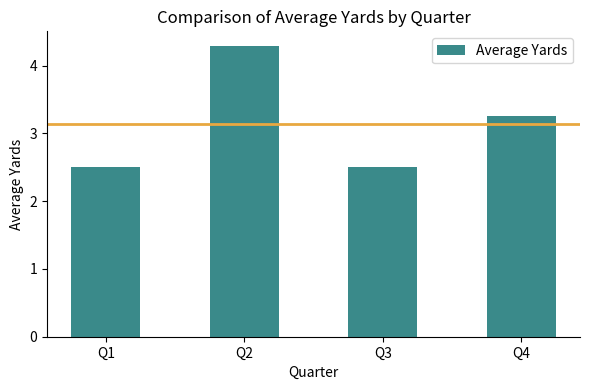

What is the greatest value displayed?

4.3